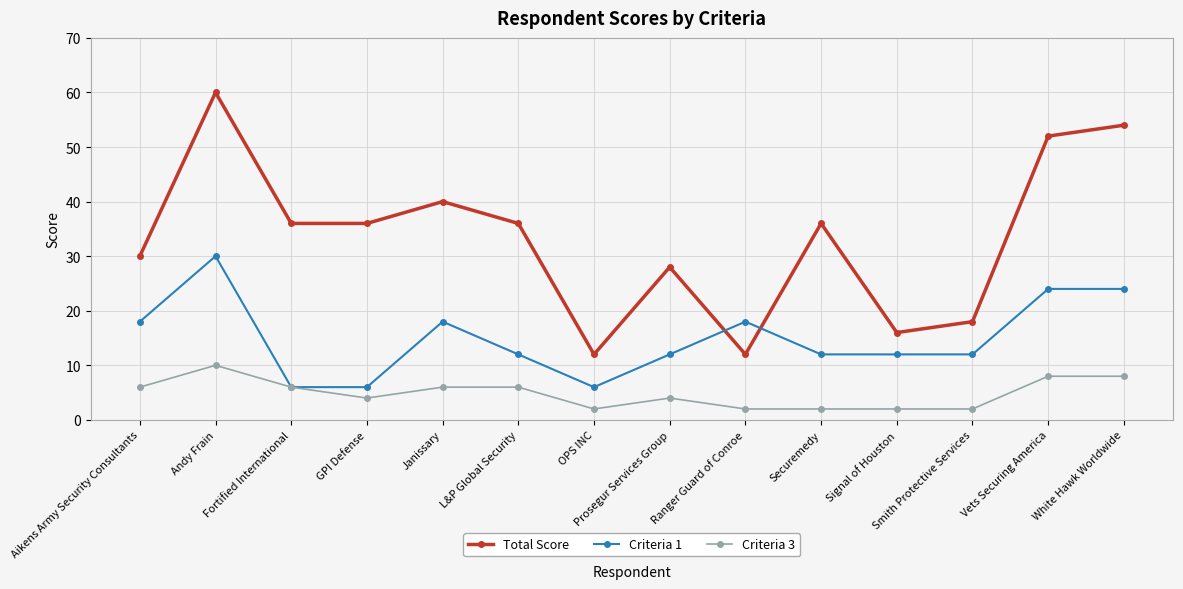

Reading right to left, transcribe all the data shown in this chart.

Total Score: 54	52	18	16	36	12	28	12	36	40	36	36	60	30
Criteria 1: 24	24	12	12	12	18	12	6	12	18	6	6	30	18
Criteria 3: 8	8	2	2	2	2	4	2	6	6	4	6	10	6